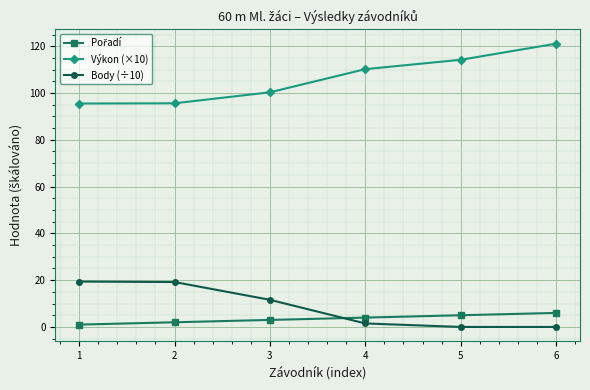

The Výkon (×10) series shows 53.4 at 6. True or false?

False